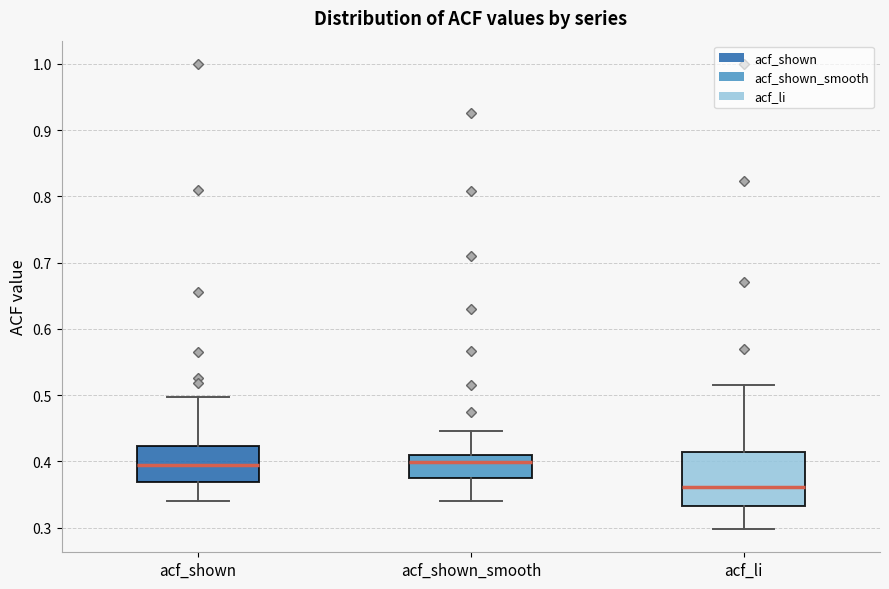

Which box is the tallest, from its lower edge to its upper edge?

acf_li